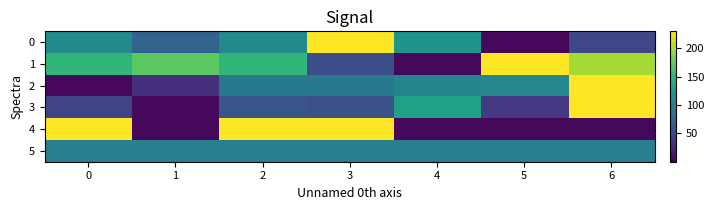

Rank the series by their maximum value, from highest to lowest.

0, 1, 2, 3, 4, 5